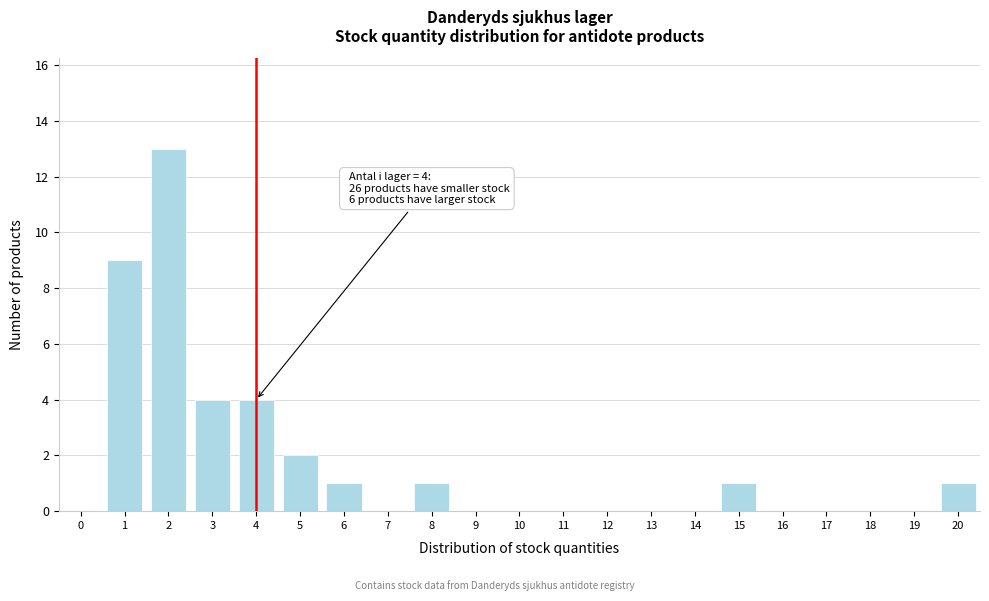

Reading left to right, extract all data points from this chart.

0=0	1=9	2=13	3=4	4=4	5=2	6=1	7=0	8=1	9=0	10=0	11=0	12=0	13=0	14=0	15=1	16=0	17=0	18=0	19=0	20=1